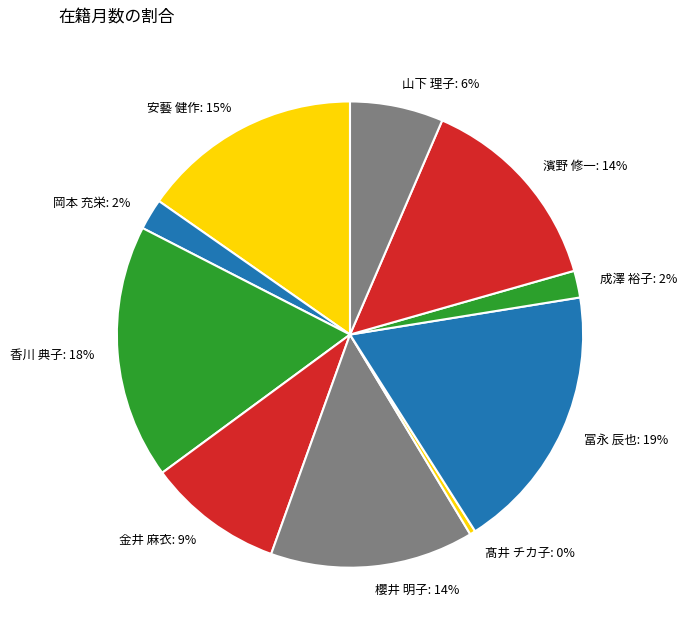

True or false: 成澤 裕子 accounts for 2% of the total.

True